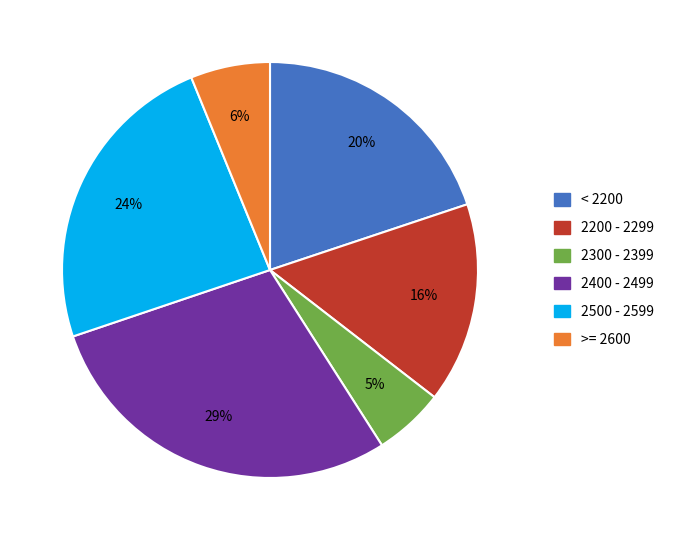

To the nearest percent, what is the average slice percentage?

17%